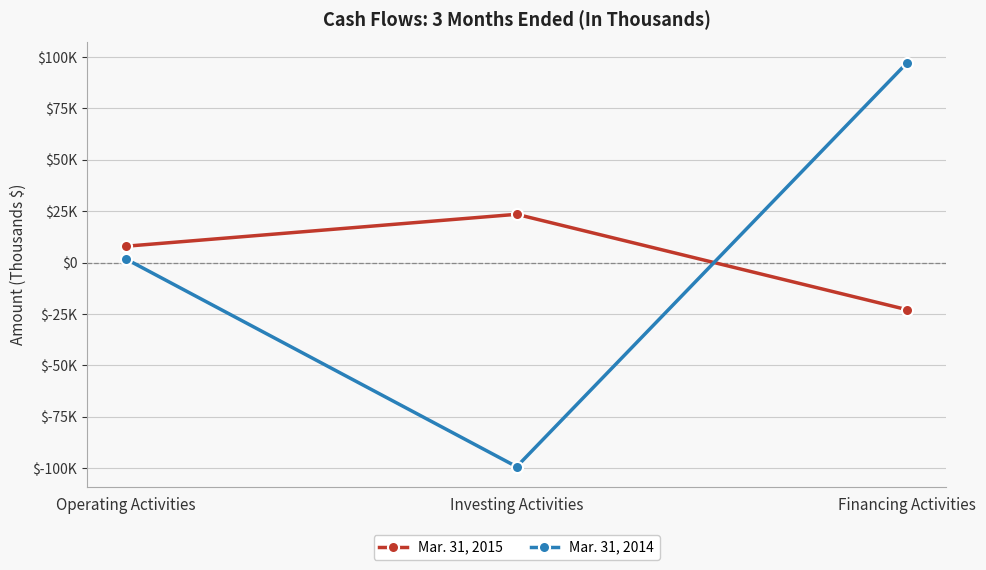

Does the chart display data point markers on the line(s)?

Yes